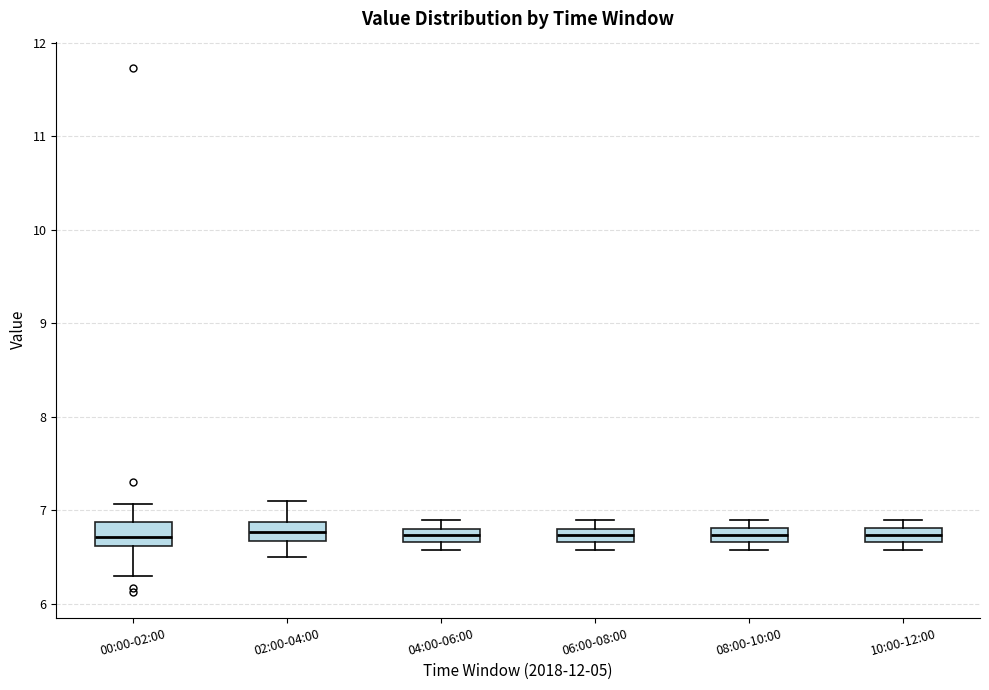

Where is the upper edge of the box for 08:00-10:00 on the y-axis? The values are not printed on the chart, so give them approximately, as read against the axis.

6.8